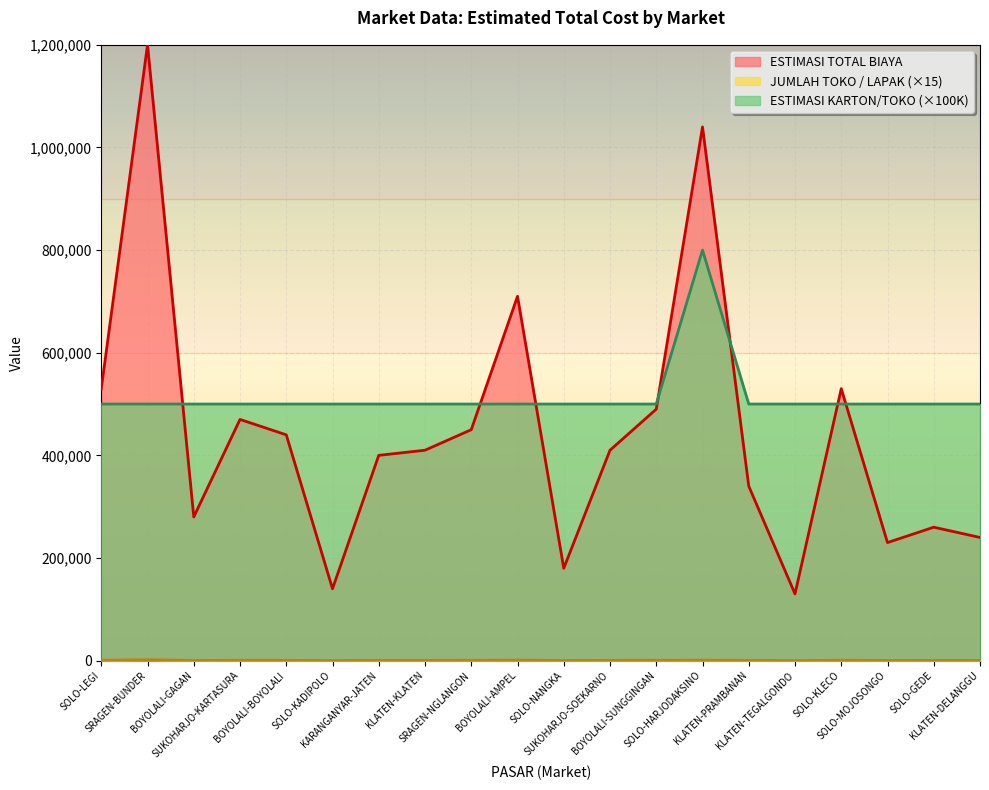

What position from the right is KARANGANYAR-JATEN?

14